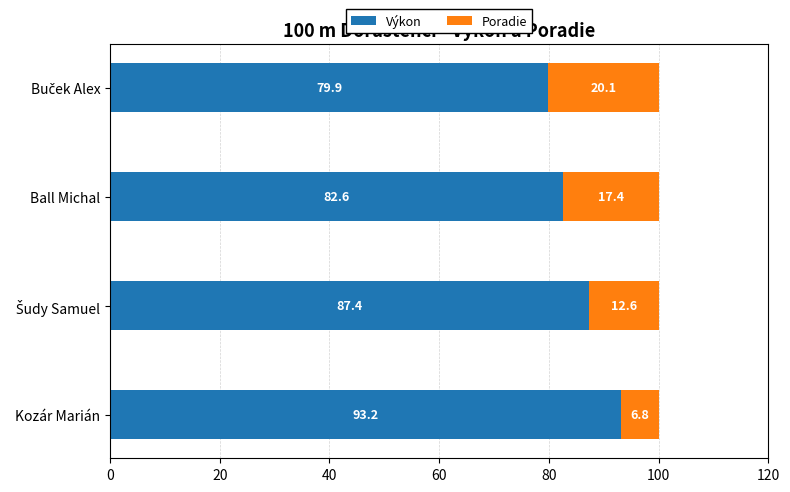

What is the maximum value for Výkon?

93.2